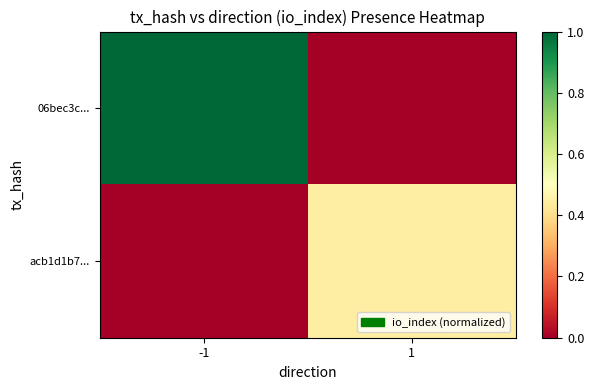

Rank the series by their maximum value, from lowest to highest.

acb1d1b7..., 06bec3c...